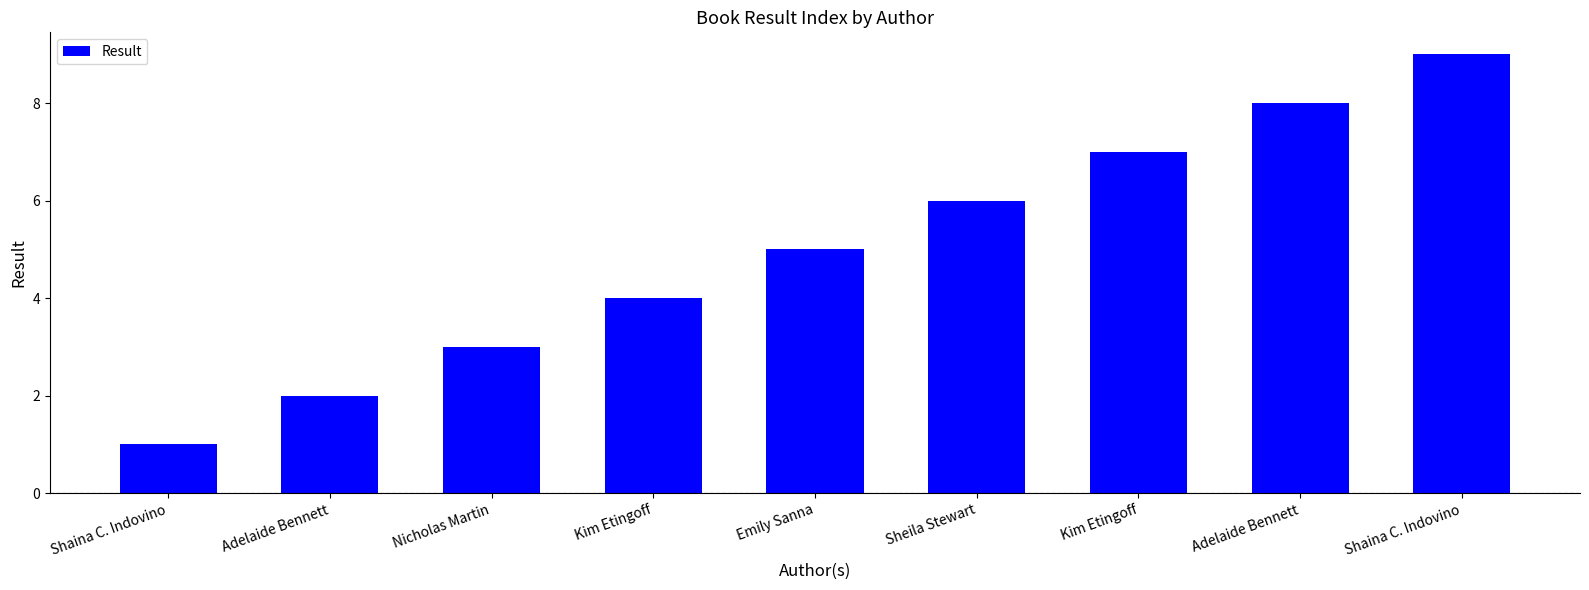

Reading left to right, what are all the values shown in this chart?

1	2	3	4	5	6	7	8	9